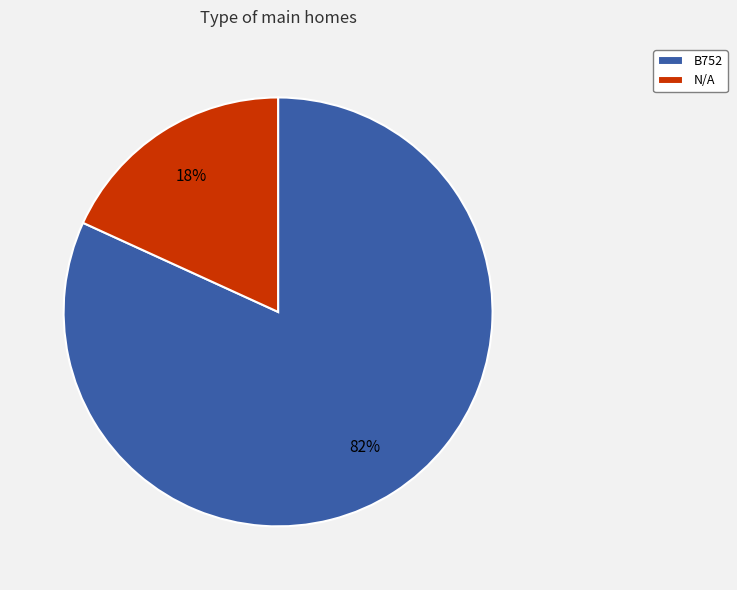

To the nearest percent, what is the difference between the B752 and N/A slice percentages?

64%